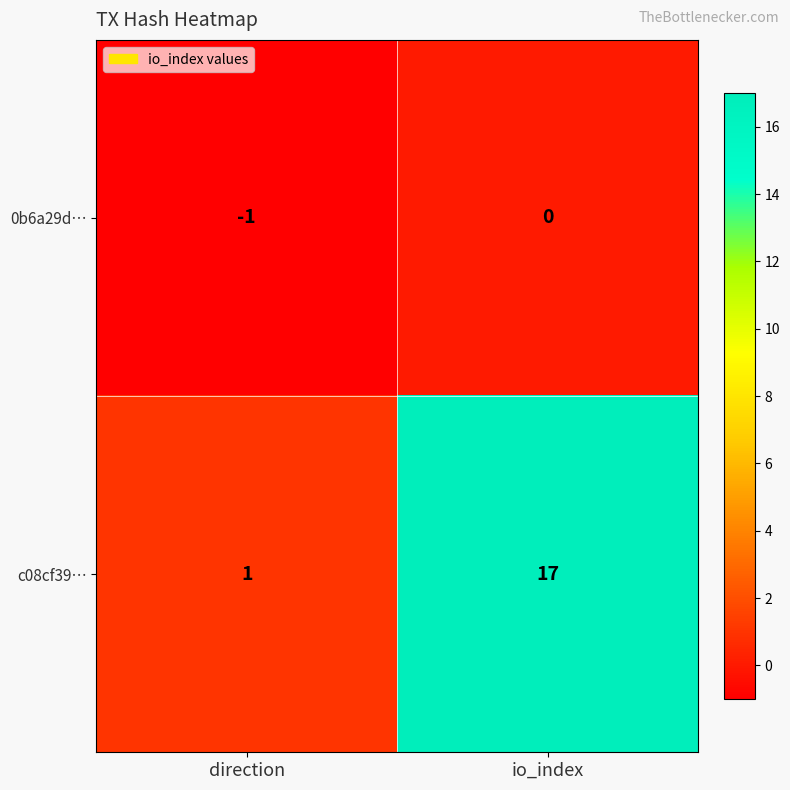

At which label is c08cf39… closest to 9?

direction